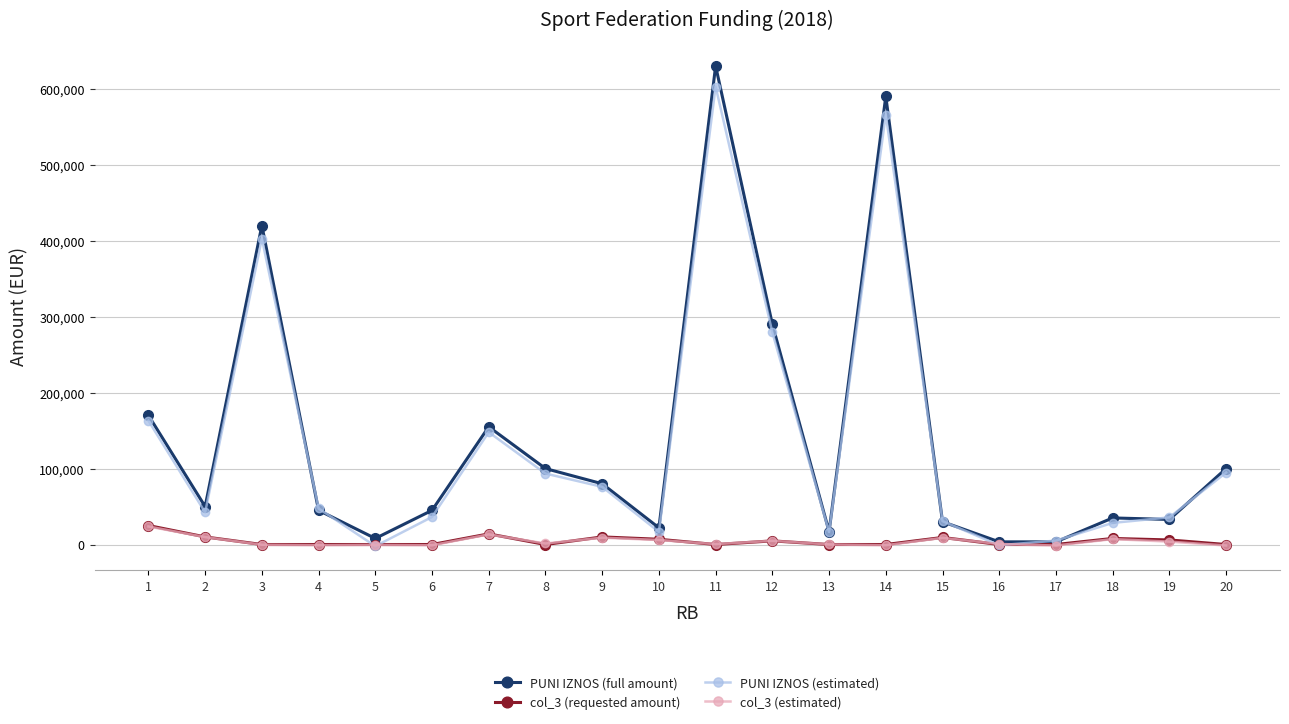

Which label corresponds to the largest value in the chart?

11